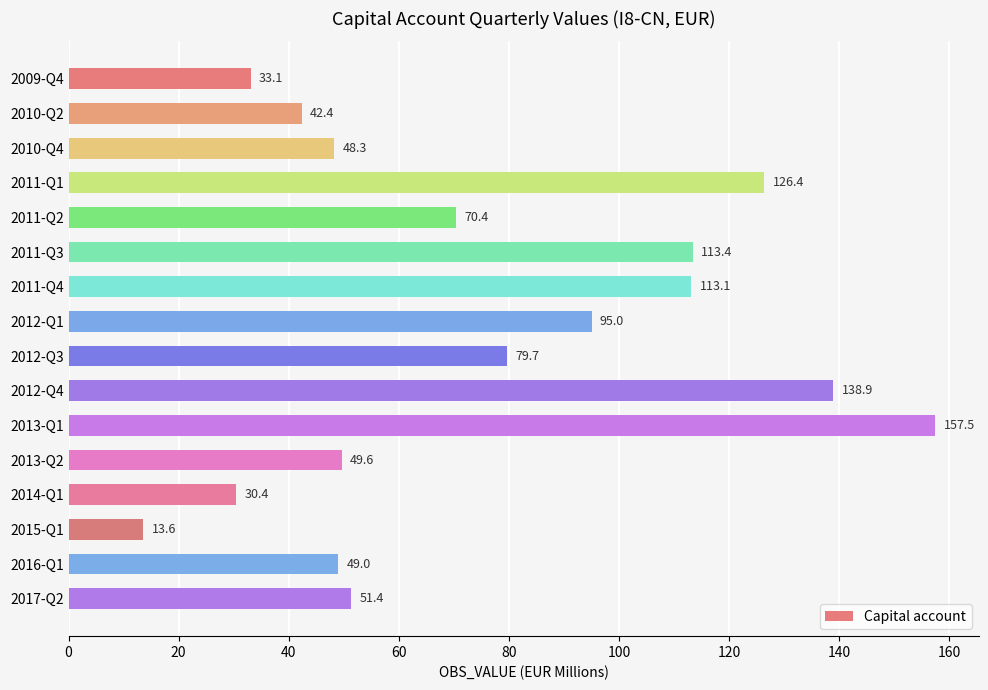

List the labels in order of value, smallest first.

2015-Q1, 2014-Q1, 2009-Q4, 2010-Q2, 2010-Q4, 2016-Q1, 2013-Q2, 2017-Q2, 2011-Q2, 2012-Q3, 2012-Q1, 2011-Q4, 2011-Q3, 2011-Q1, 2012-Q4, 2013-Q1